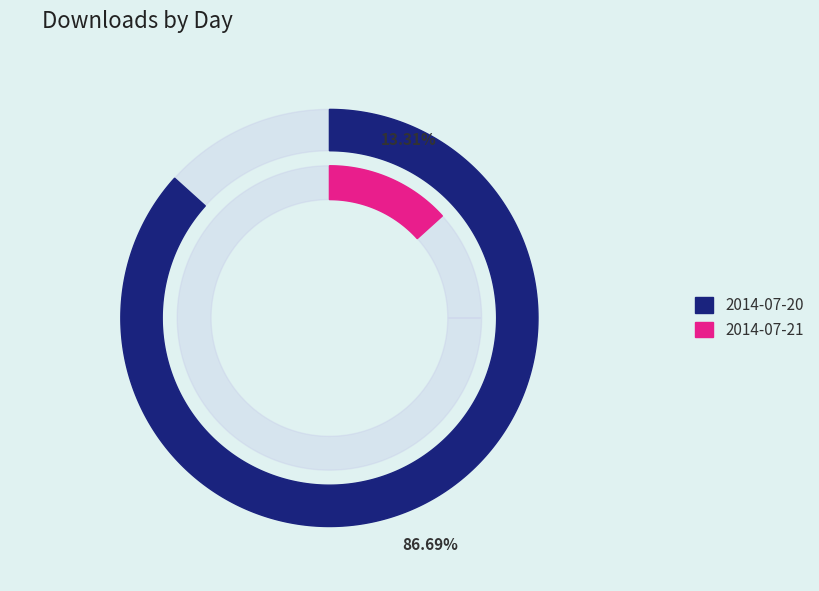

To the nearest percent, what percentage of the pie is 2014-07-20?

87%